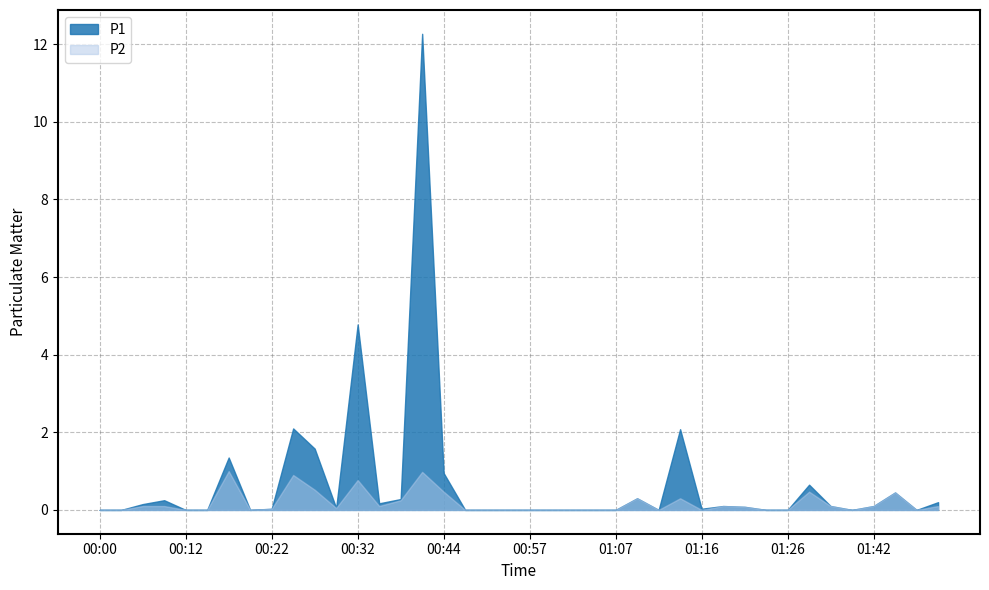

How many positive values does the P2 series have?

21